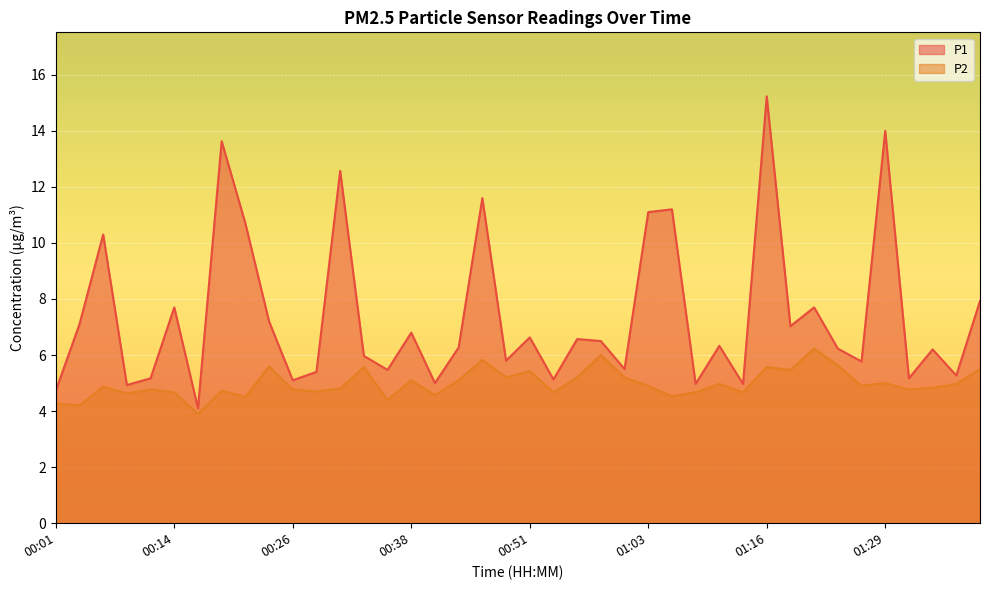

Which has a higher value, 01:32 or 00:19?

00:19